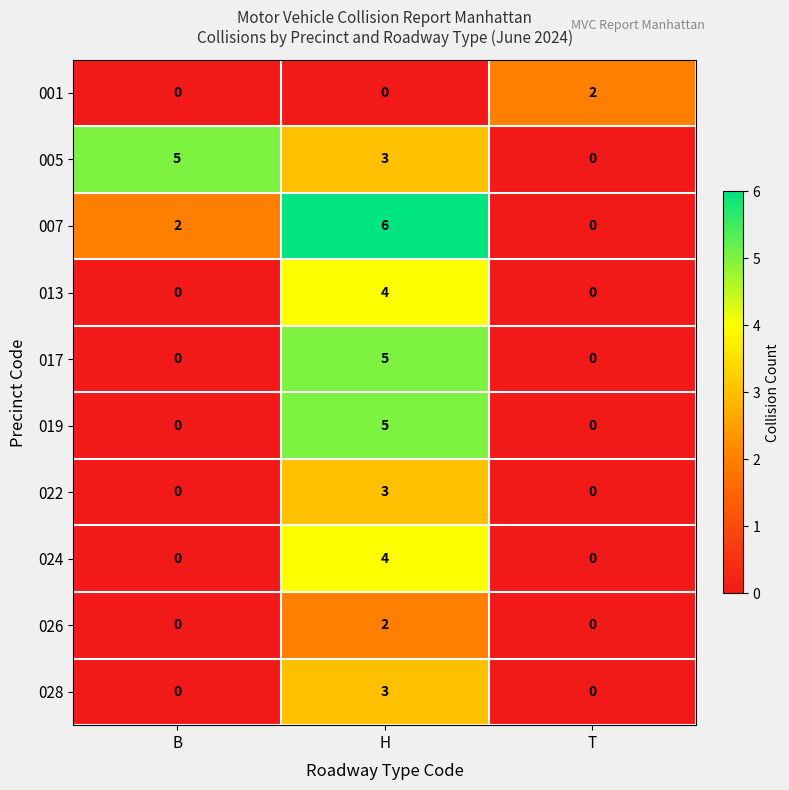

Count the 024 values in the range 0 to 4.

3